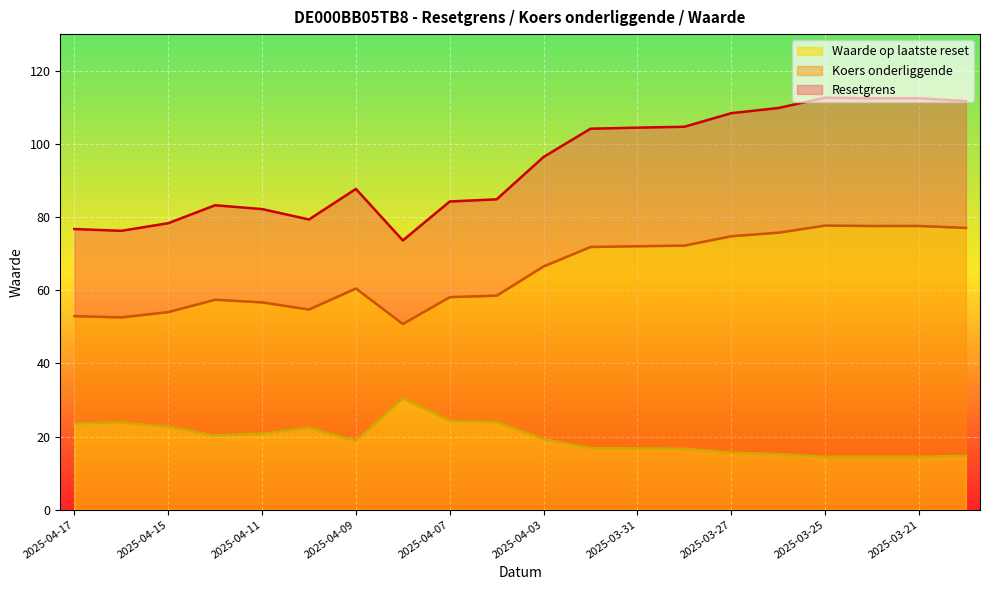

What is the difference between the Resetgrens values at 2025-04-11 and 2025-04-01?

22.0